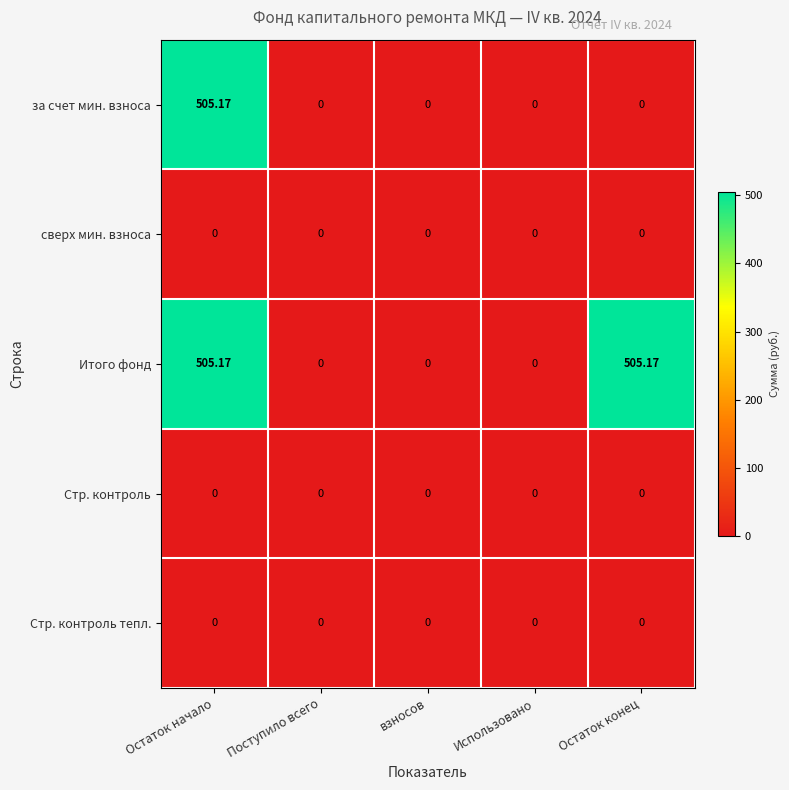

Which series has the largest total across all categories?

Итого фонд